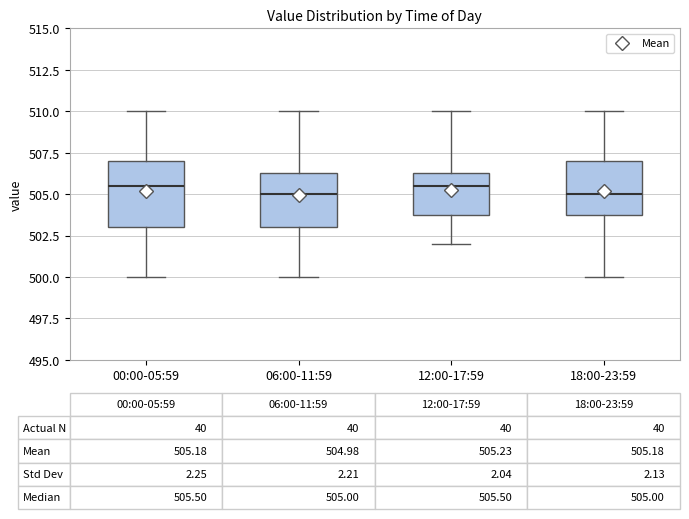

Comparing the boxes themselves (not the whiskers), which one is the tallest?

00:00-05:59